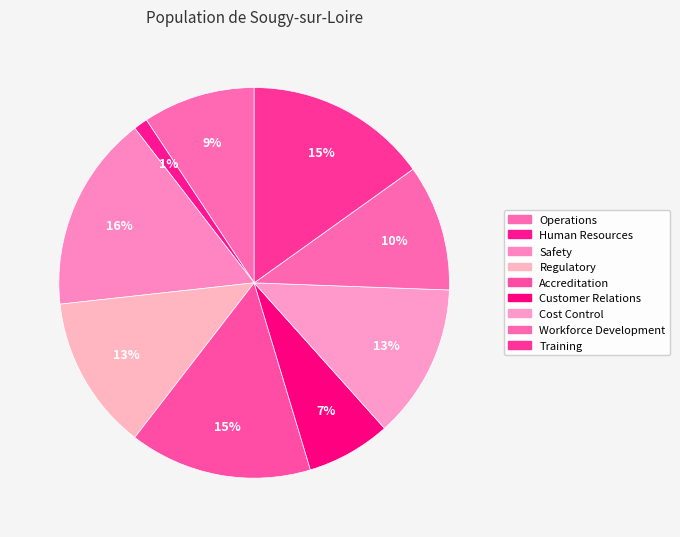

Do Human Resources and Accreditation together represent more than half of the pie?

No